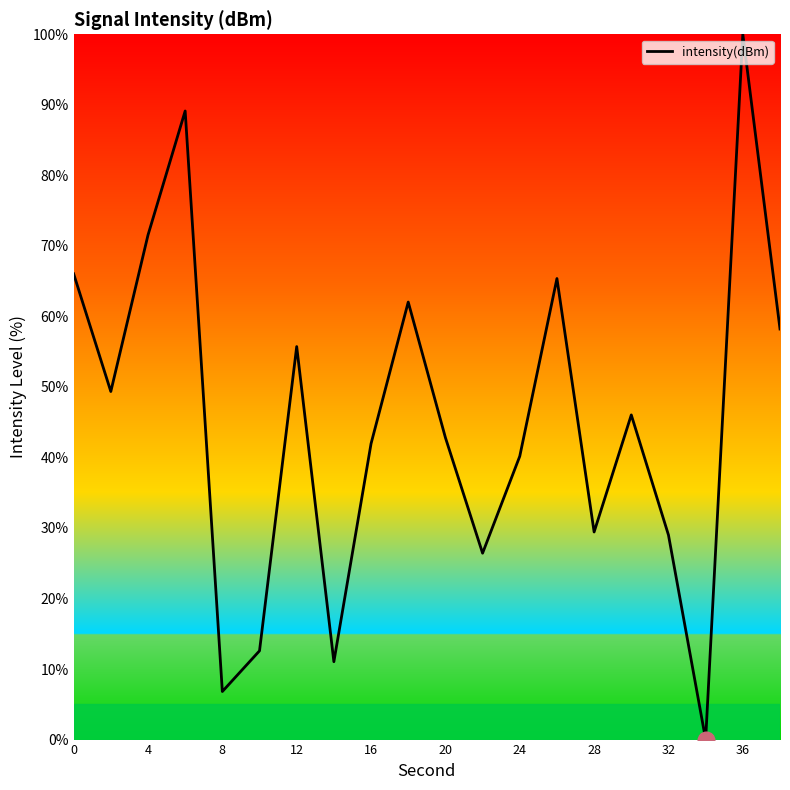

What is the maximum value shown in the chart?

100.0